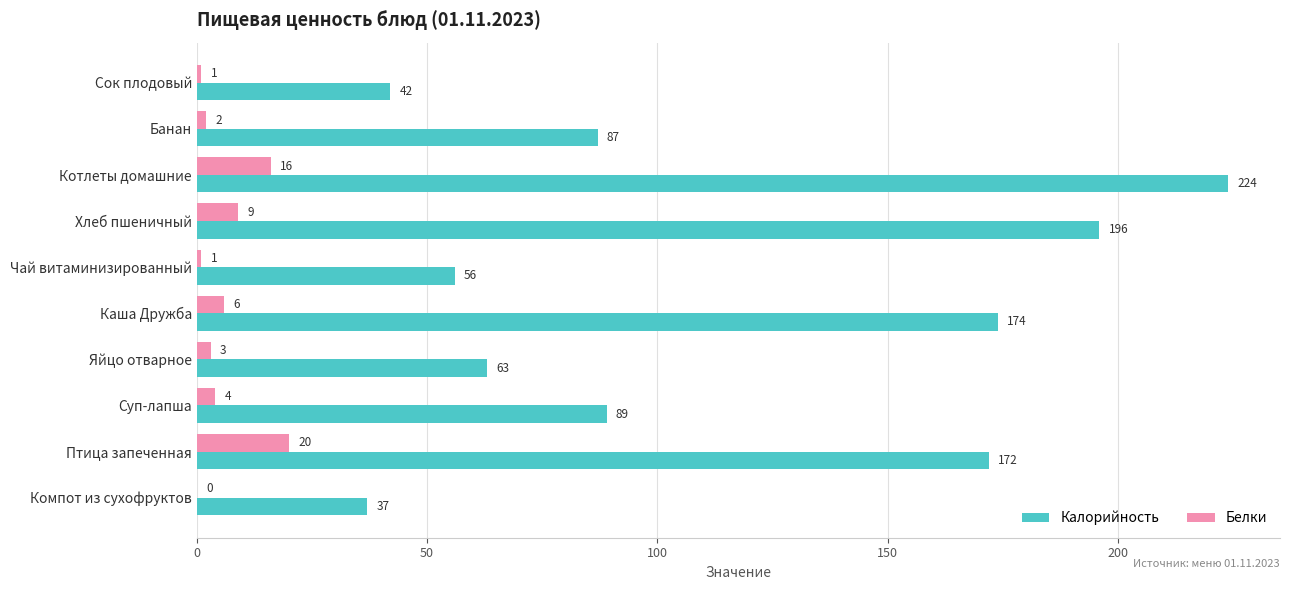

Between Чай витаминизированный and Яйцо отварное, which series saw the biggest shift?

Калорийность